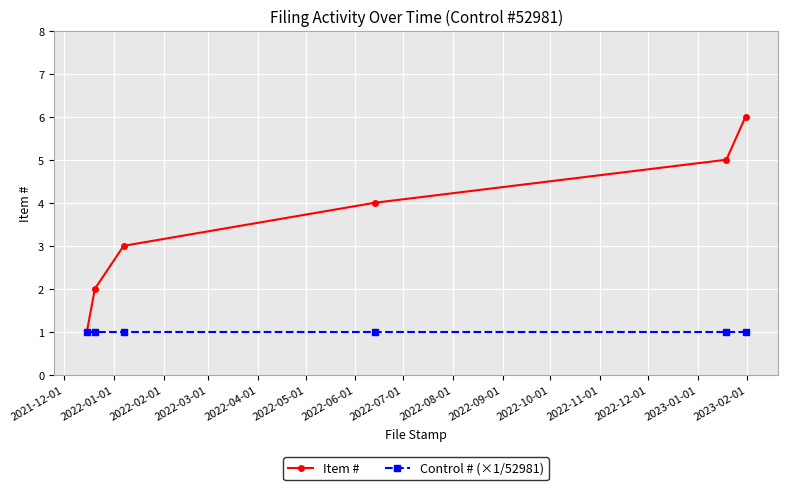

Which series has the largest total across all categories?

Item #